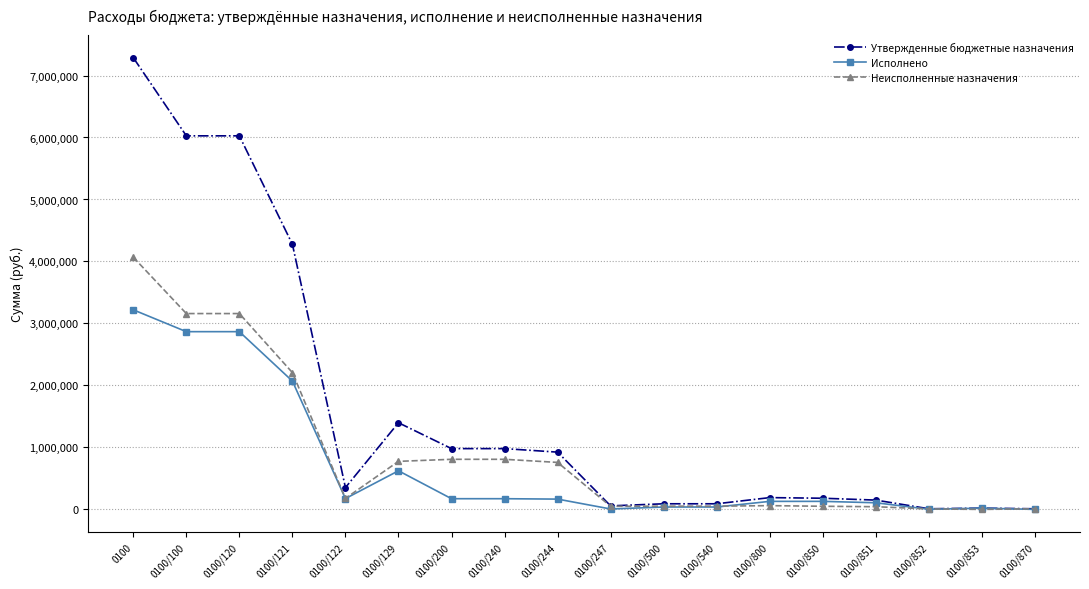

What is the average value of the Исполнено series?

711339.0